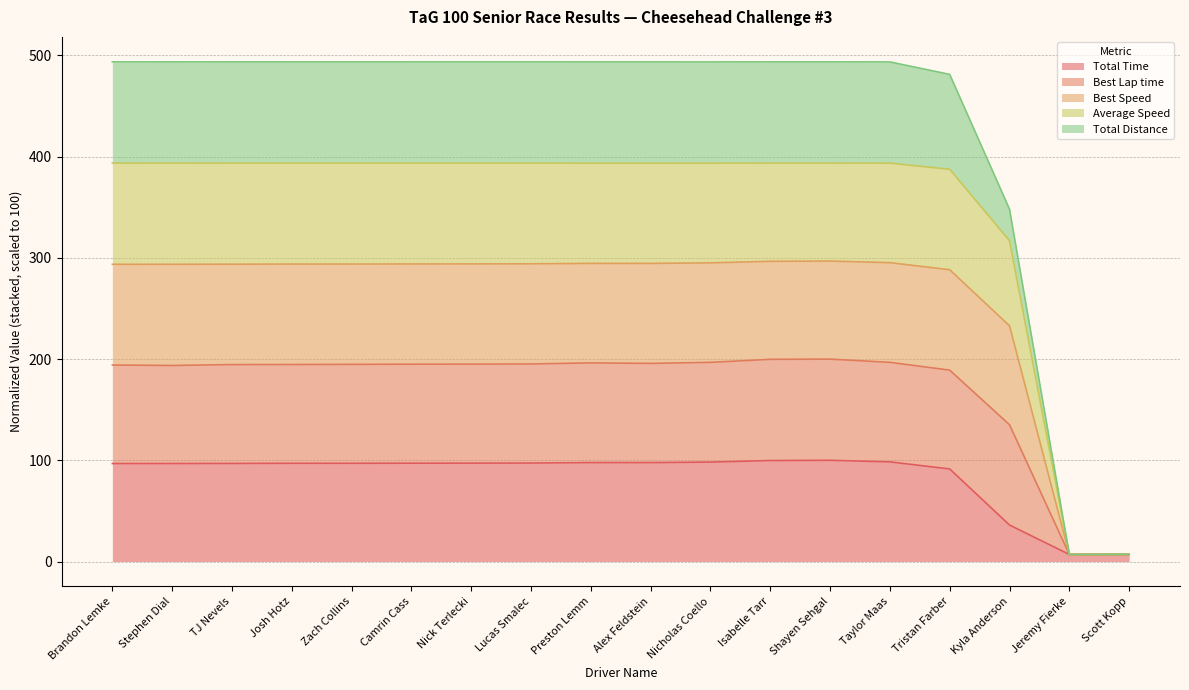

Which series has the widest spread of values?

Average Speed